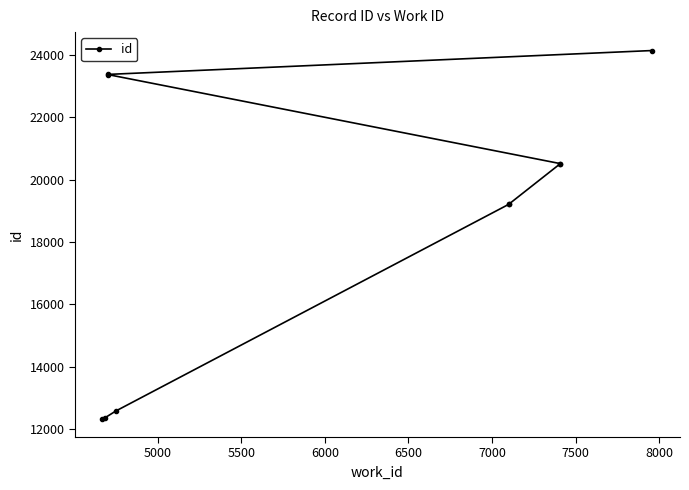

How many lines are shown in the chart?

1